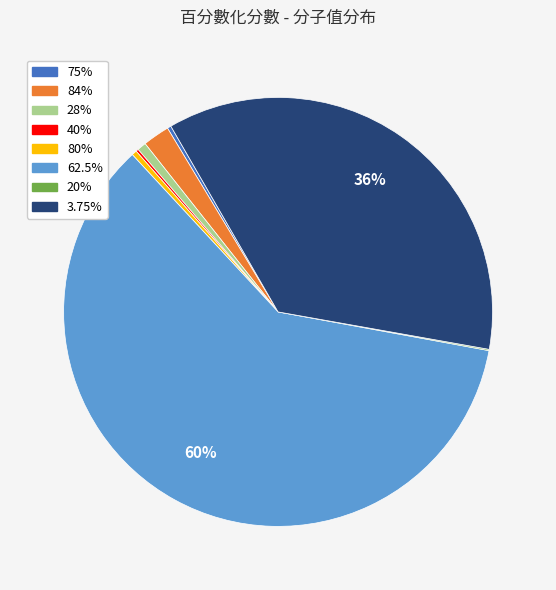

To the nearest percent, what portion does 3.75% represent?

36%